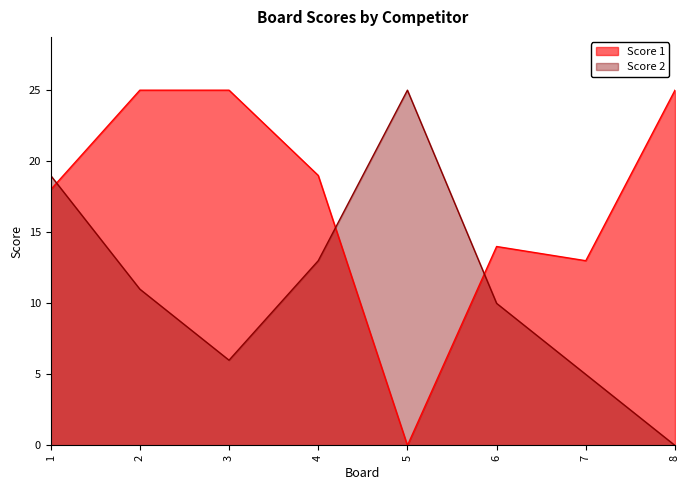

How many interior local valleys does the Score 2 series have?

1